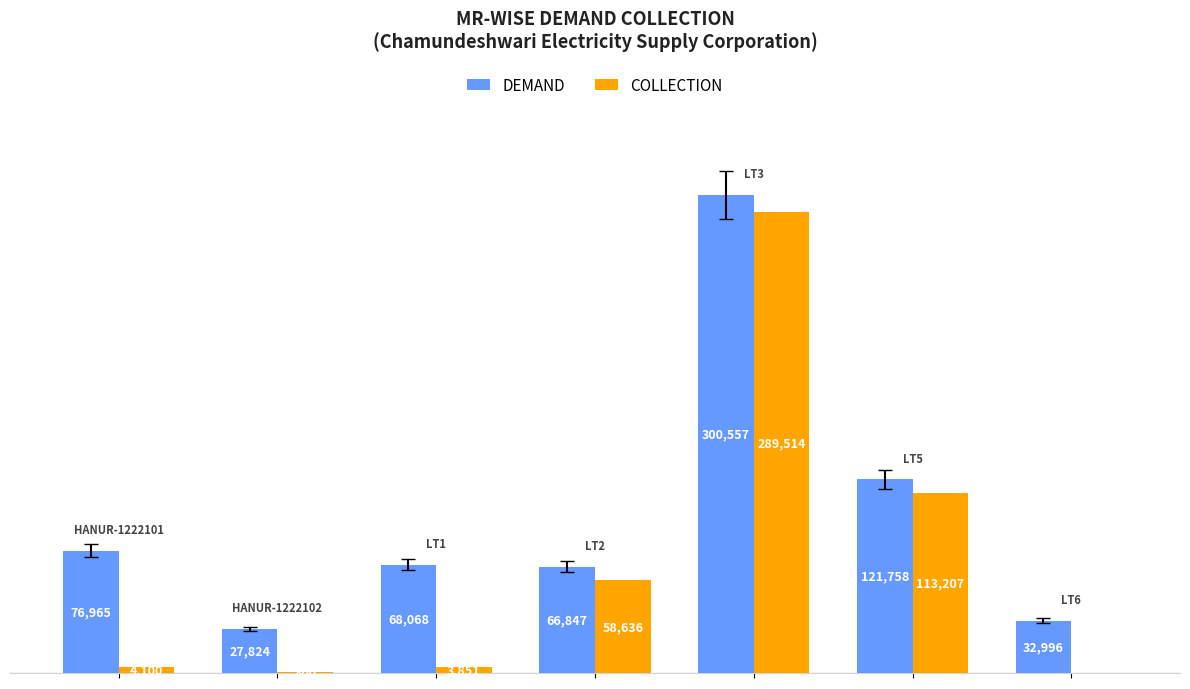

What are all the series names shown in the legend?

DEMAND, COLLECTION